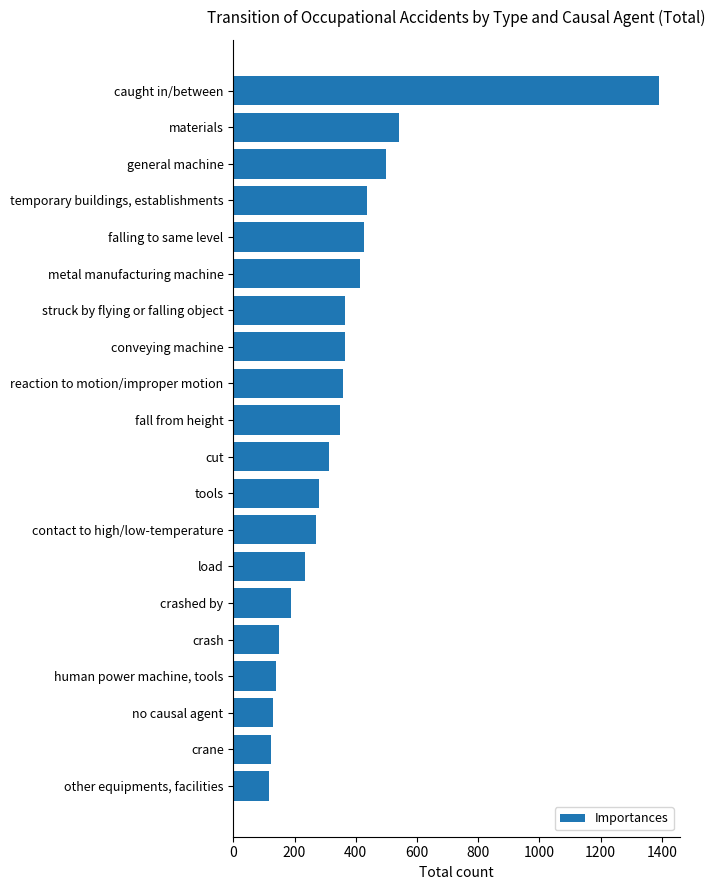

What is the maximum value shown in the chart?

1390